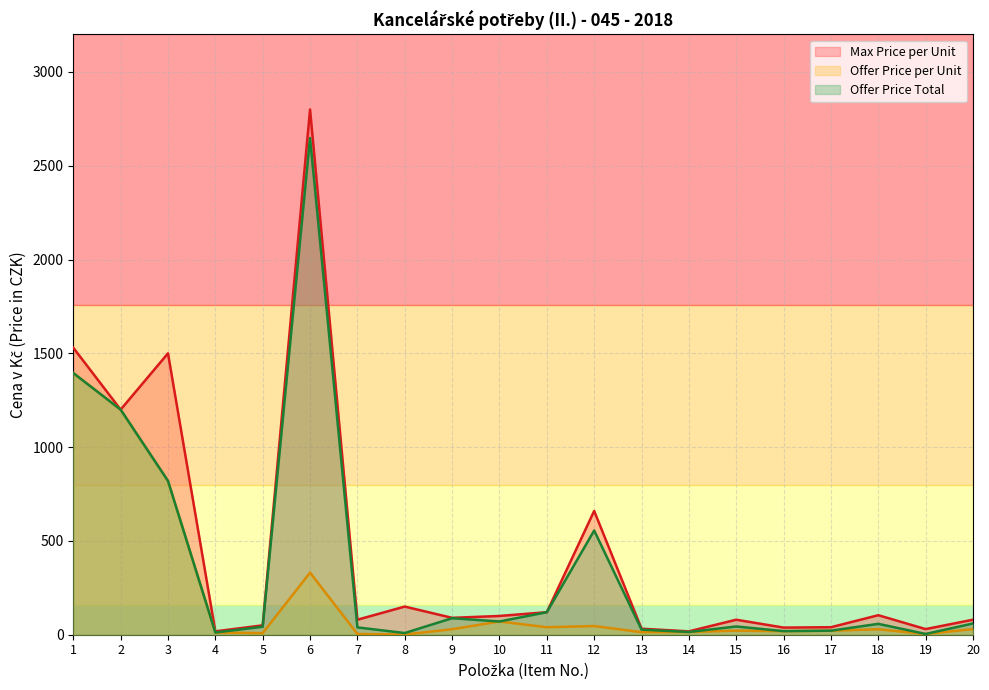

Rank the series by their maximum value, from highest to lowest.

Max Price per Unit, Offer Price Total, Offer Price per Unit